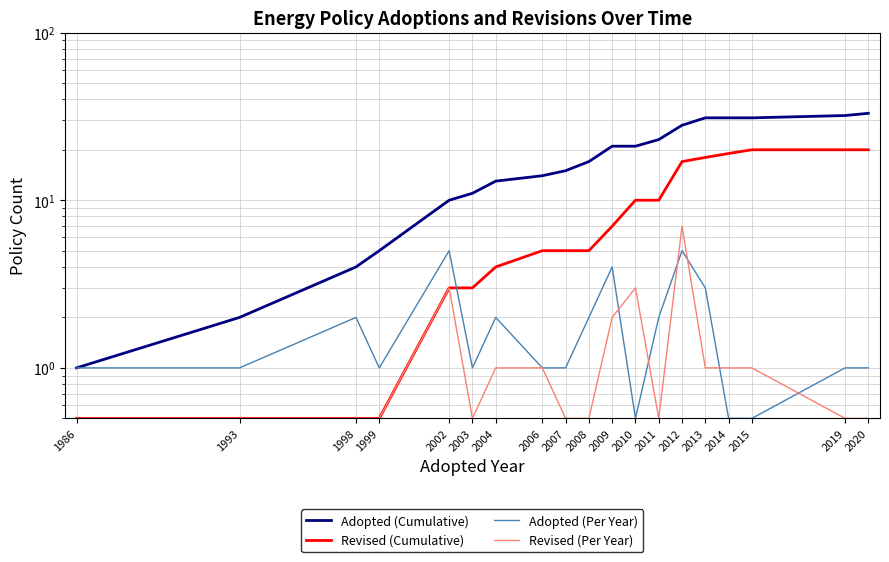

What is the difference between the Revised (Cumulative) values at 1998 and 2012?

16.5